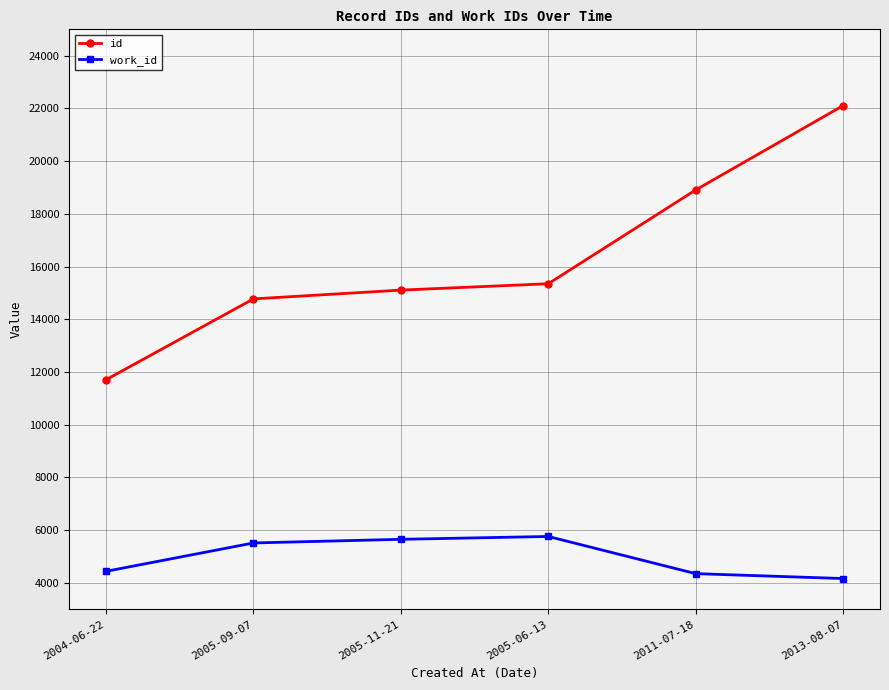

What is the minimum value shown in the chart?

4167